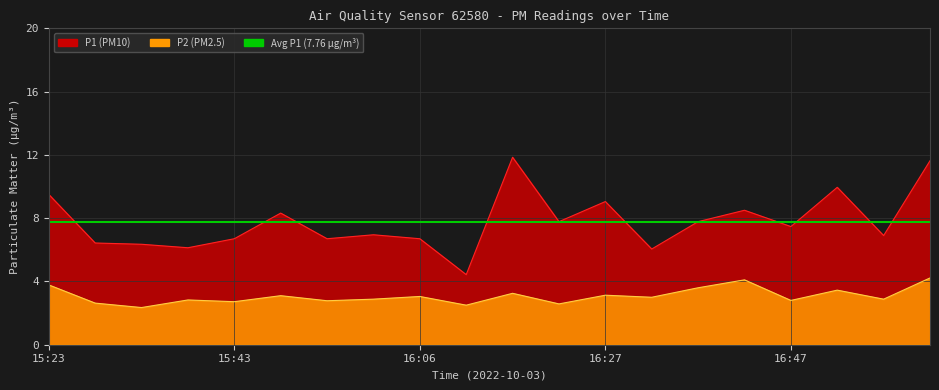

What is the average value of the P2 series?

3.1